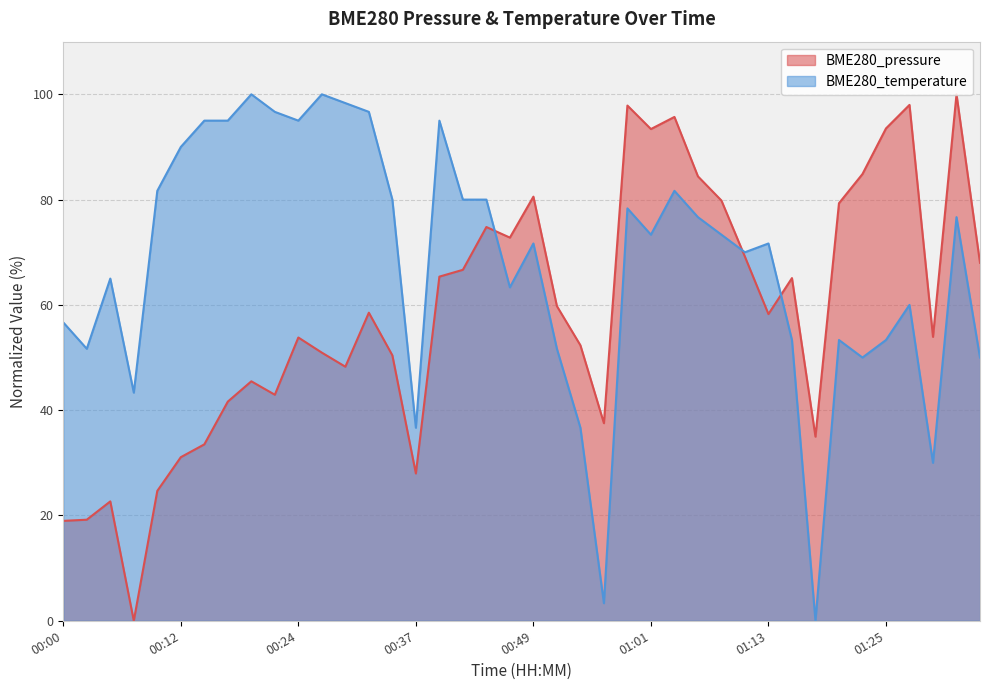

What is the difference between the maximum and second lowest values in the BME280_temperature series?

96.7